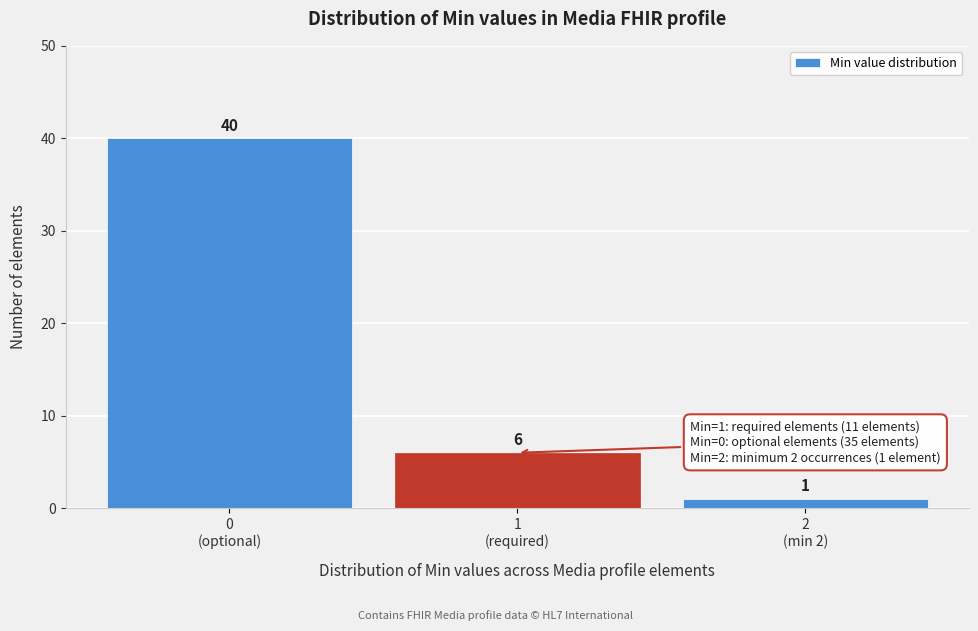

Reading left to right, what are all the values shown in this chart?

40	6	1